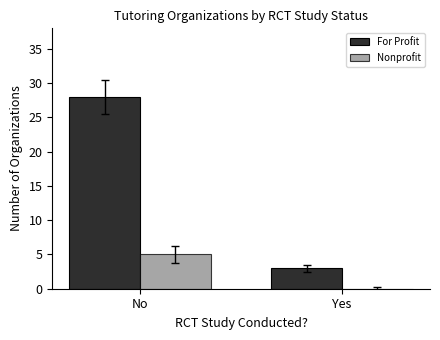

Which series changed the most between No and Yes?

For Profit